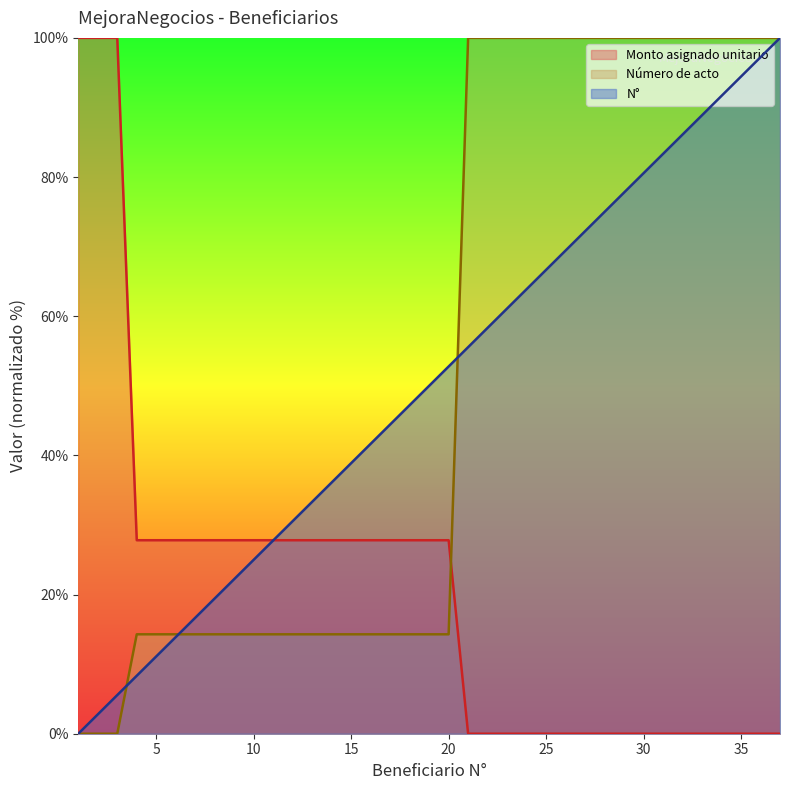

How many intersections are there between N° and Número de acto?

3